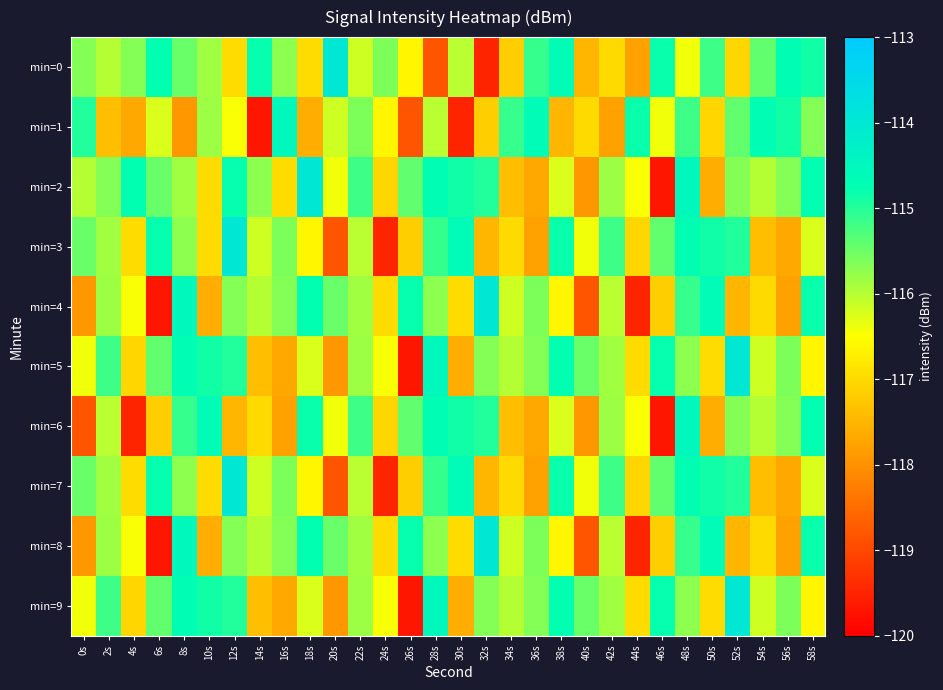

At which category is the sum across all series the highest?

48s